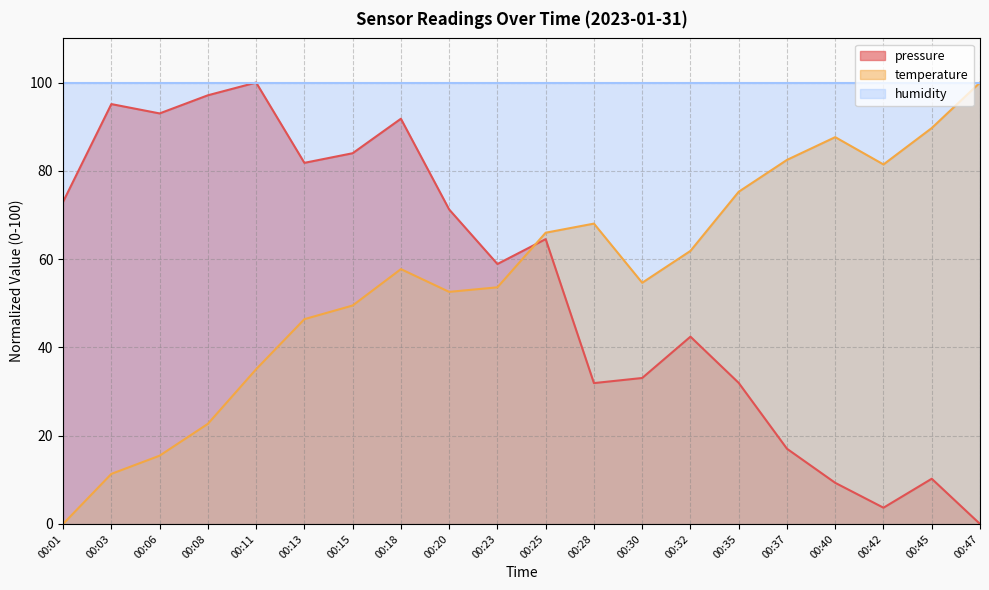

The temperature series shows 34.7 at 00:30. True or false?

False